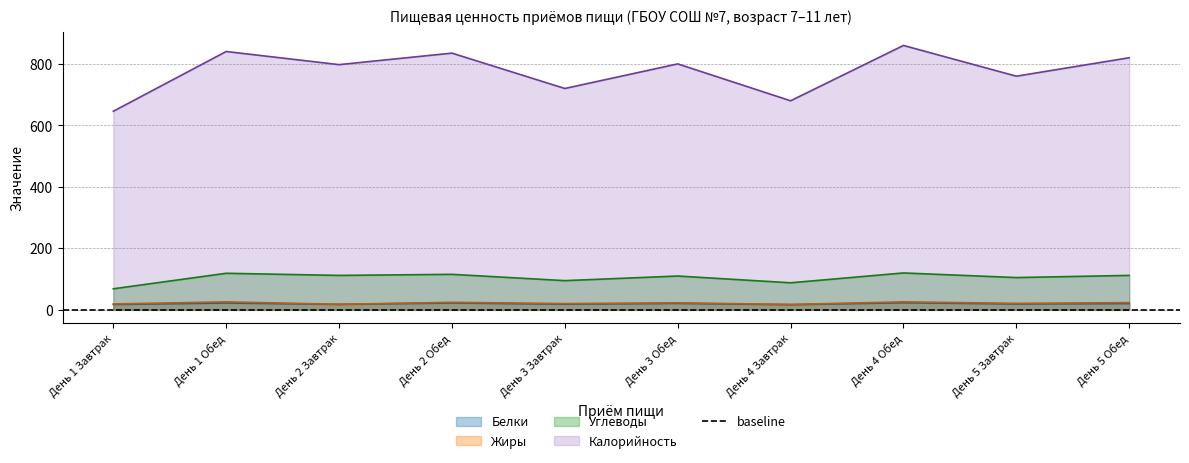

The Белки series shows 22.3 at День 2 Обед. True or false?

True